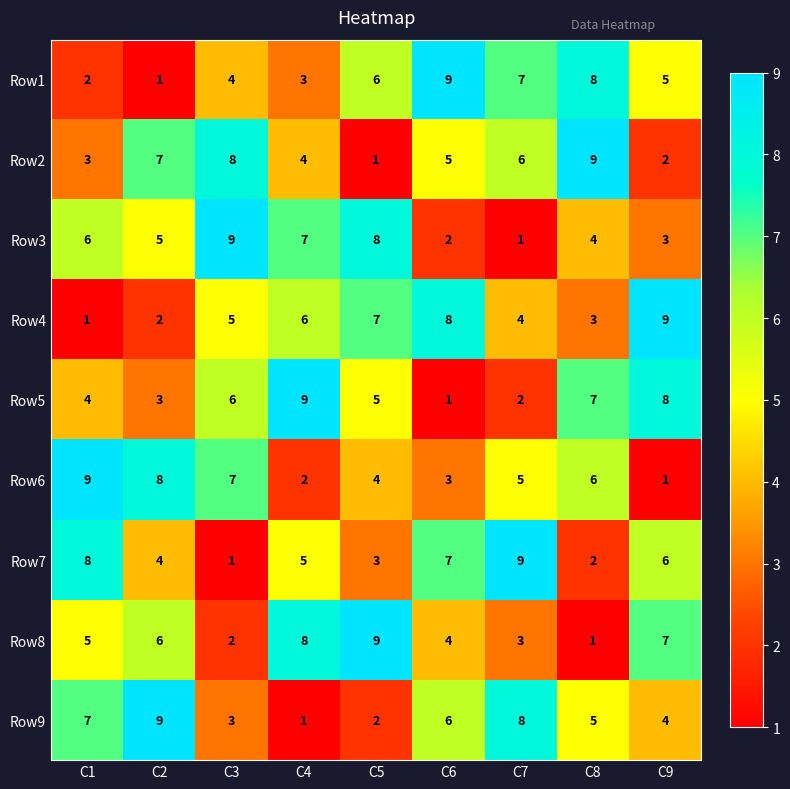

The value of Row2 at C1 is 2. True or false?

False